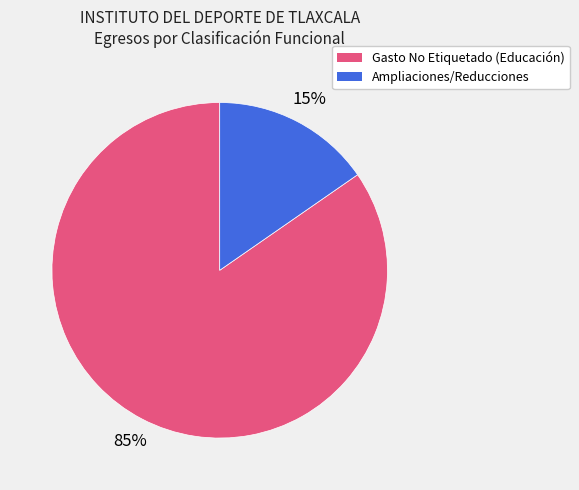

Count the number of slices in the pie.

2